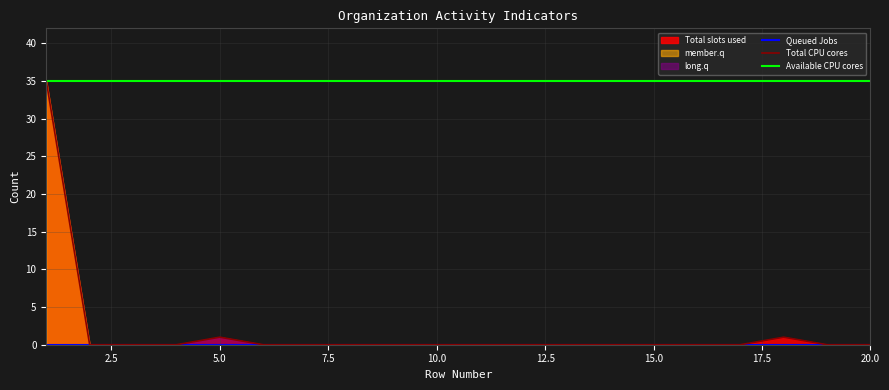

Reading left to right, extract all data points from this chart.

Queued Jobs: 0	0	0	0	0	0	0	0	0	0	0	0	0	0	0	0	0	0	0	0
Total CPU cores: 35	0	0	0	1	0	0	0	0	0	0	0	0	0	0	0	0	1	0	0
Available CPU cores: 35	35	35	35	35	35	35	35	35	35	35	35	35	35	35	35	35	35	35	35